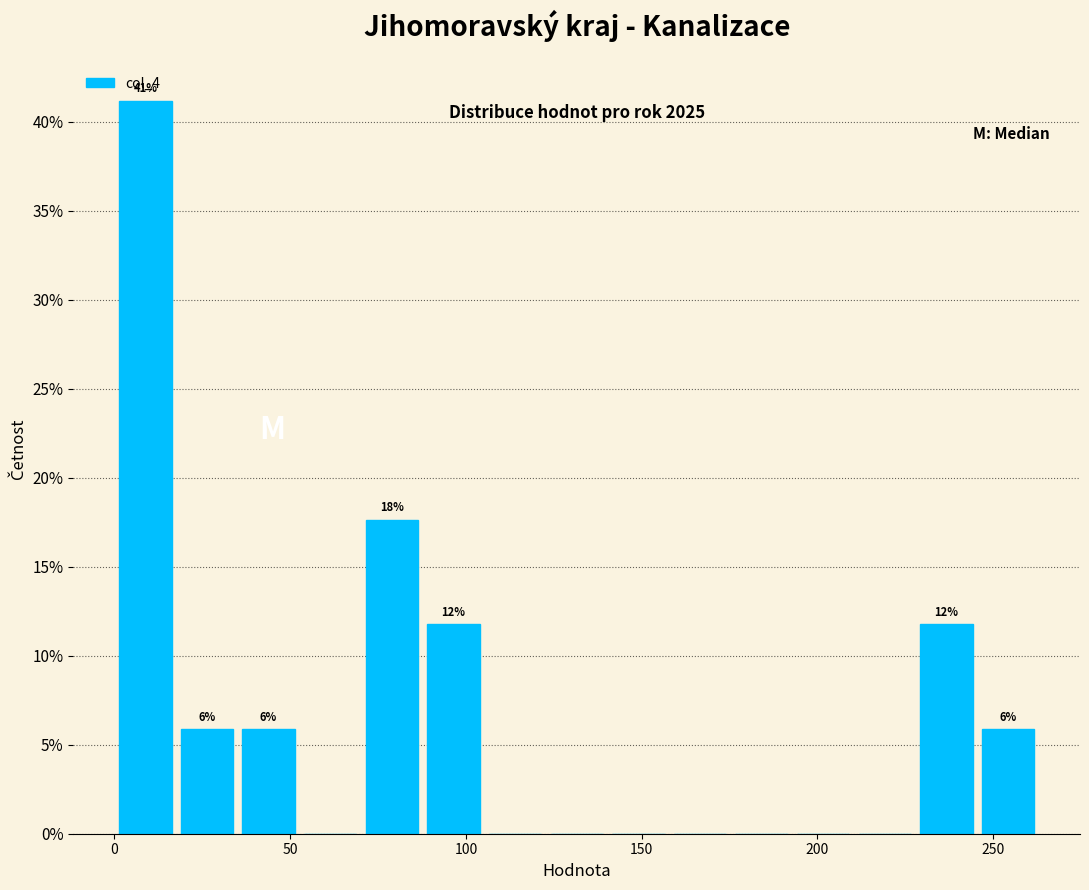

Around what value on the x-axis is the tallest bar? Give the approximate position of its centre, as read against the axis.

10